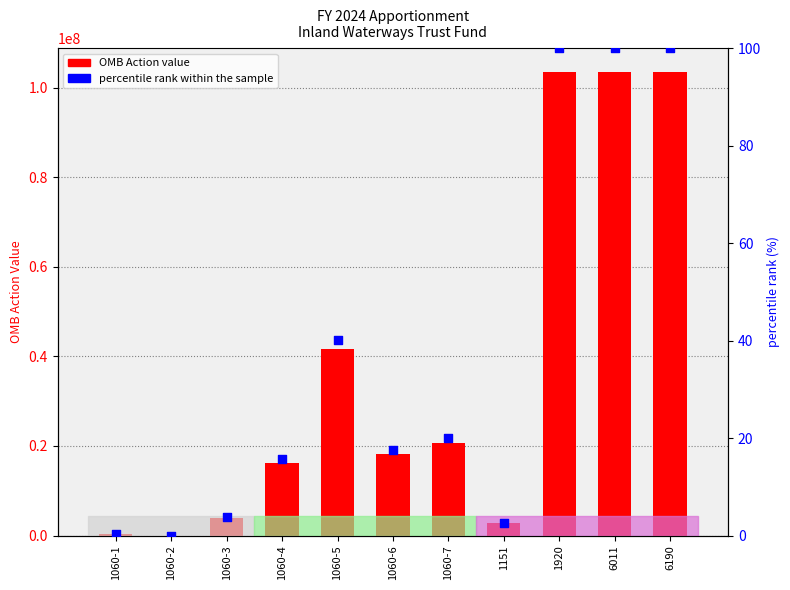

At which category is the sum across all series the highest?

1920